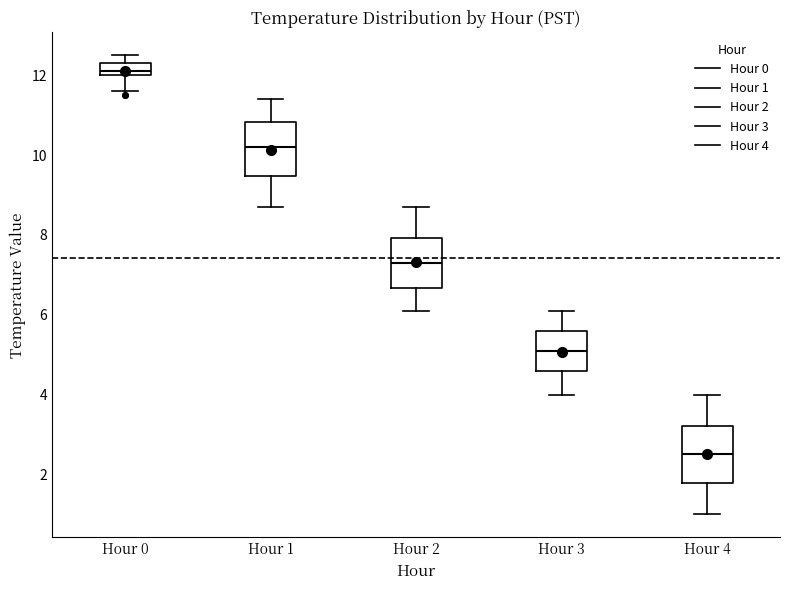

Which box has the lowest median line?

Hour 4